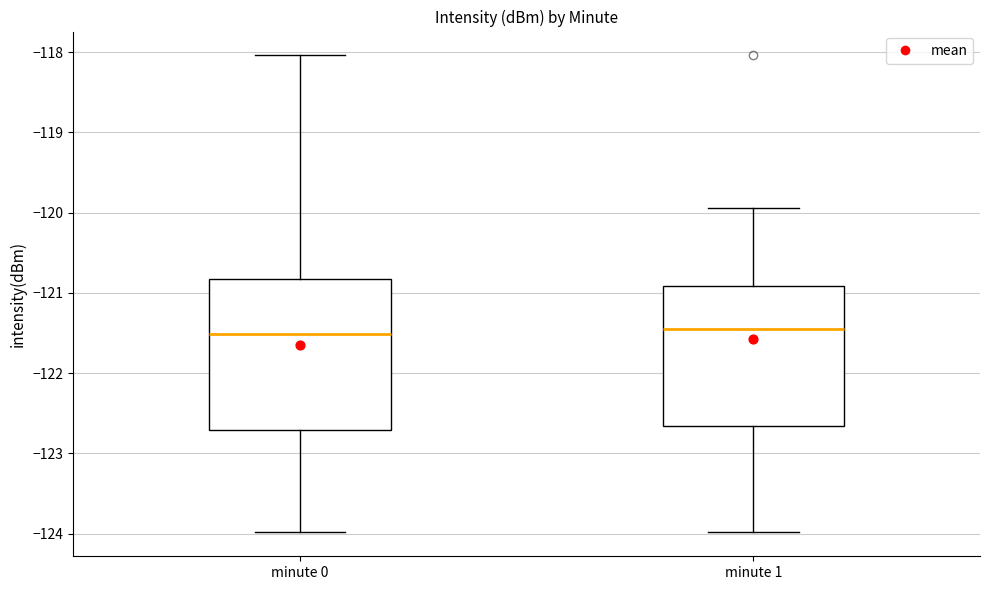

Reading left to right, read every box against the y-axis: the position of its median line, the range the box covers, and the ends of its whiskers. The values are not printed on the chart, so give them approximately, as read against the axis.

minute 0: median -121.5, box -122.7 to -120.8, whiskers -124.0 to -118.0
minute 1: median -121.5, box -122.7 to -120.9, whiskers -124.0 to -119.9